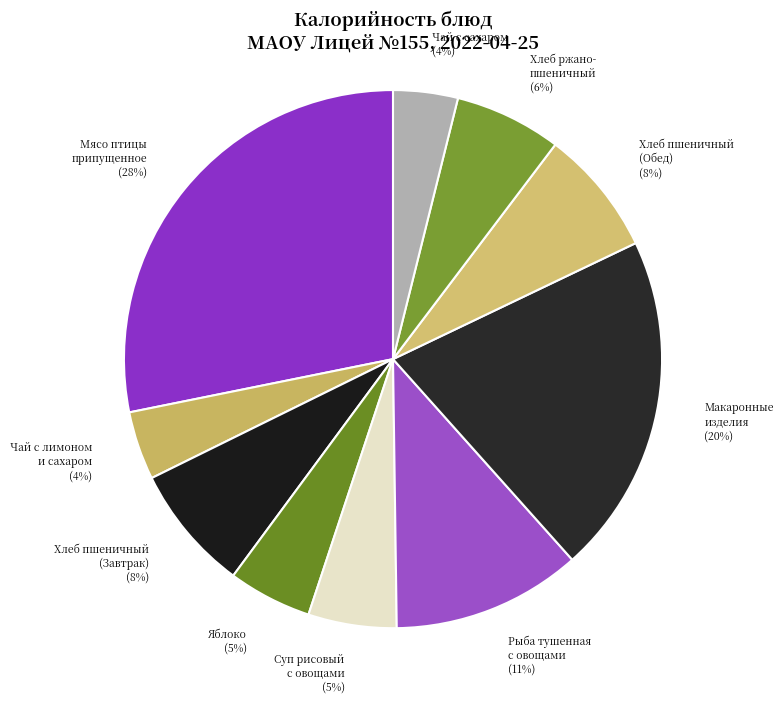

Approximately how many times larger is the value at Рыба тушенная с овощами compared to Хлеб ржано- пшеничный?

1.8